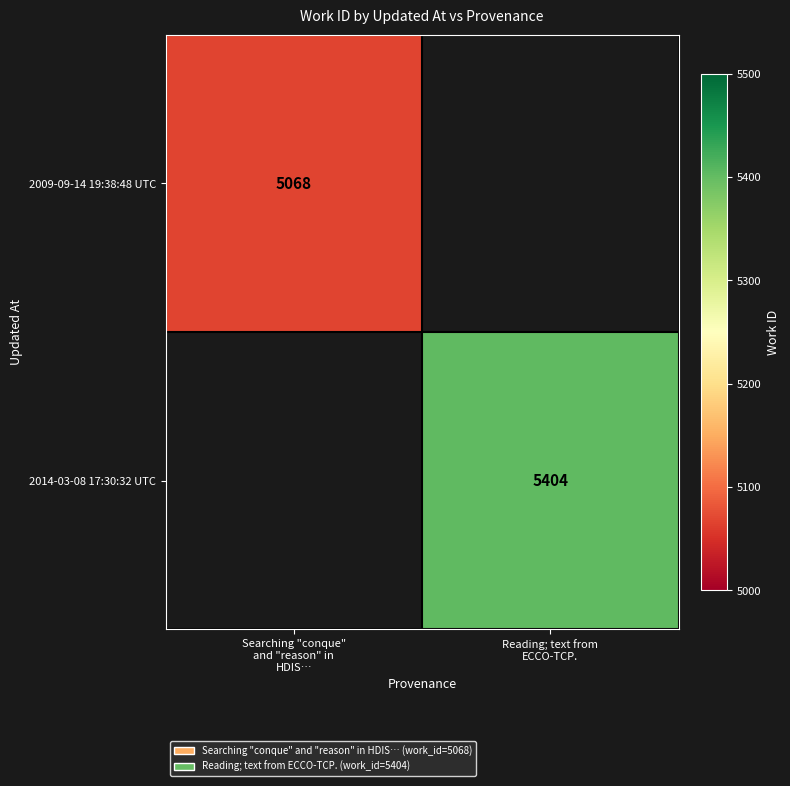

The 2014-03-08 17:30:32 UTC series shows 5404 at Reading; text from ECCO-TCP.. True or false?

True